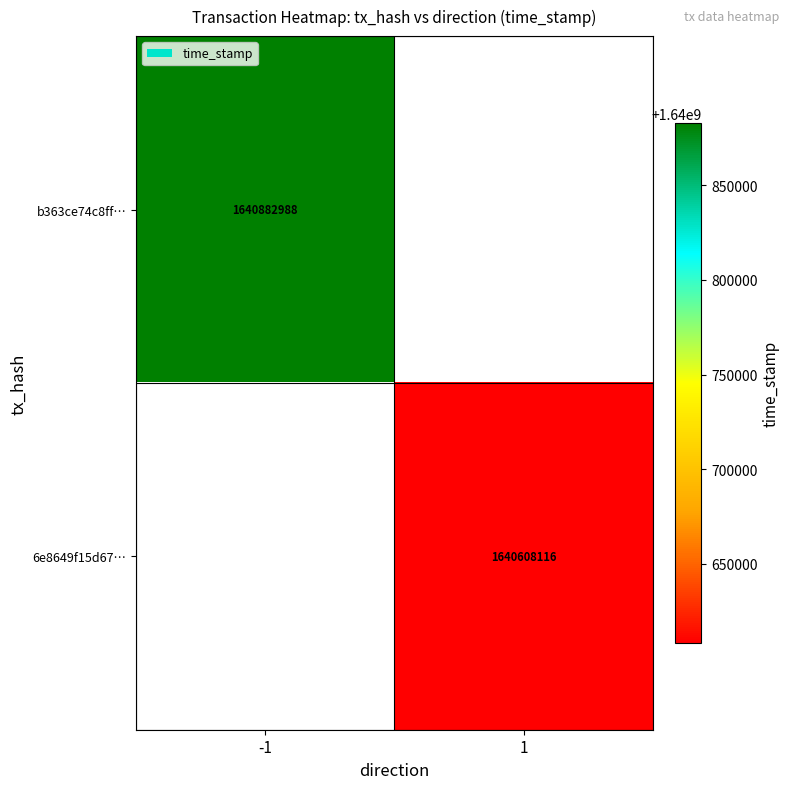

At which category does the chart reach its minimum across all series?

1